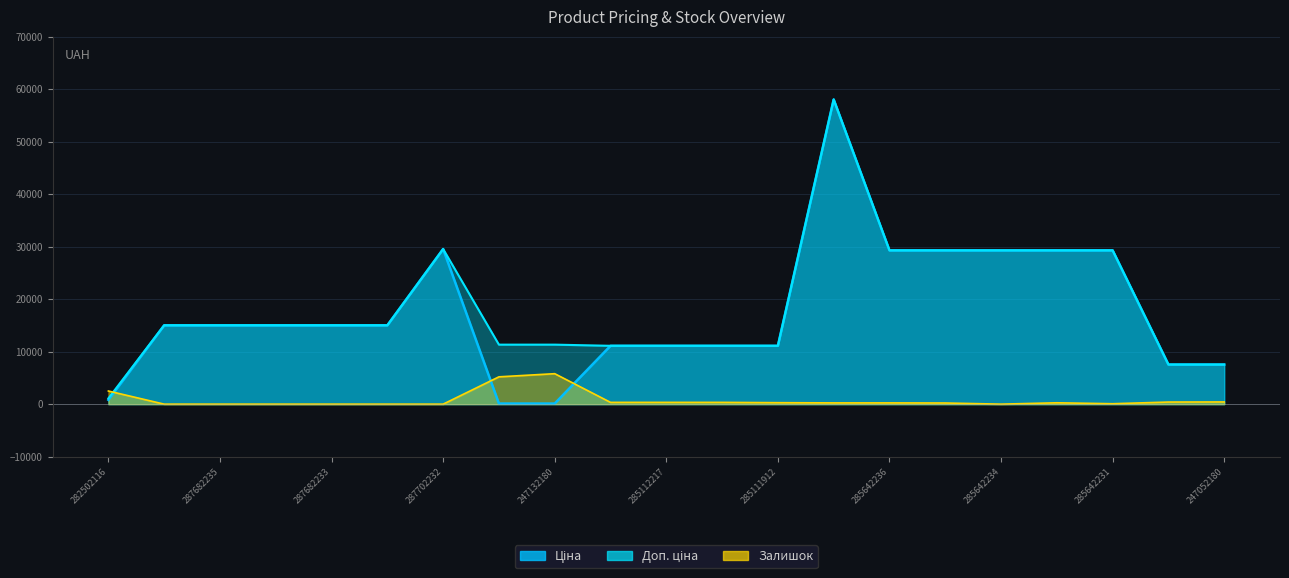

How many lines are shown in the chart?

3